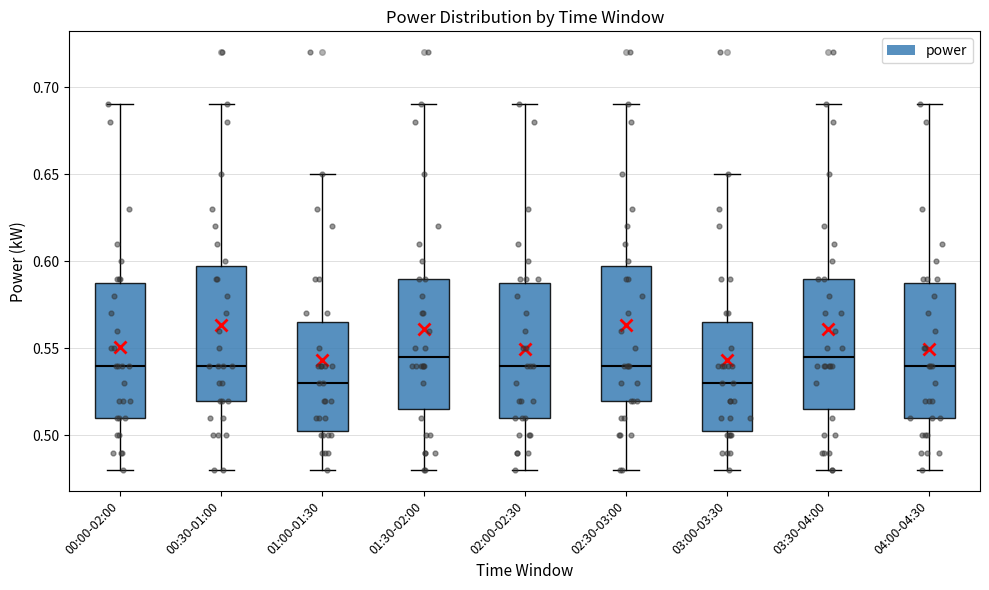

Where does the median line of the box for 03:00-03:30 sit on the y-axis? The values are not printed on the chart, so give them approximately, as read against the axis.

0.530